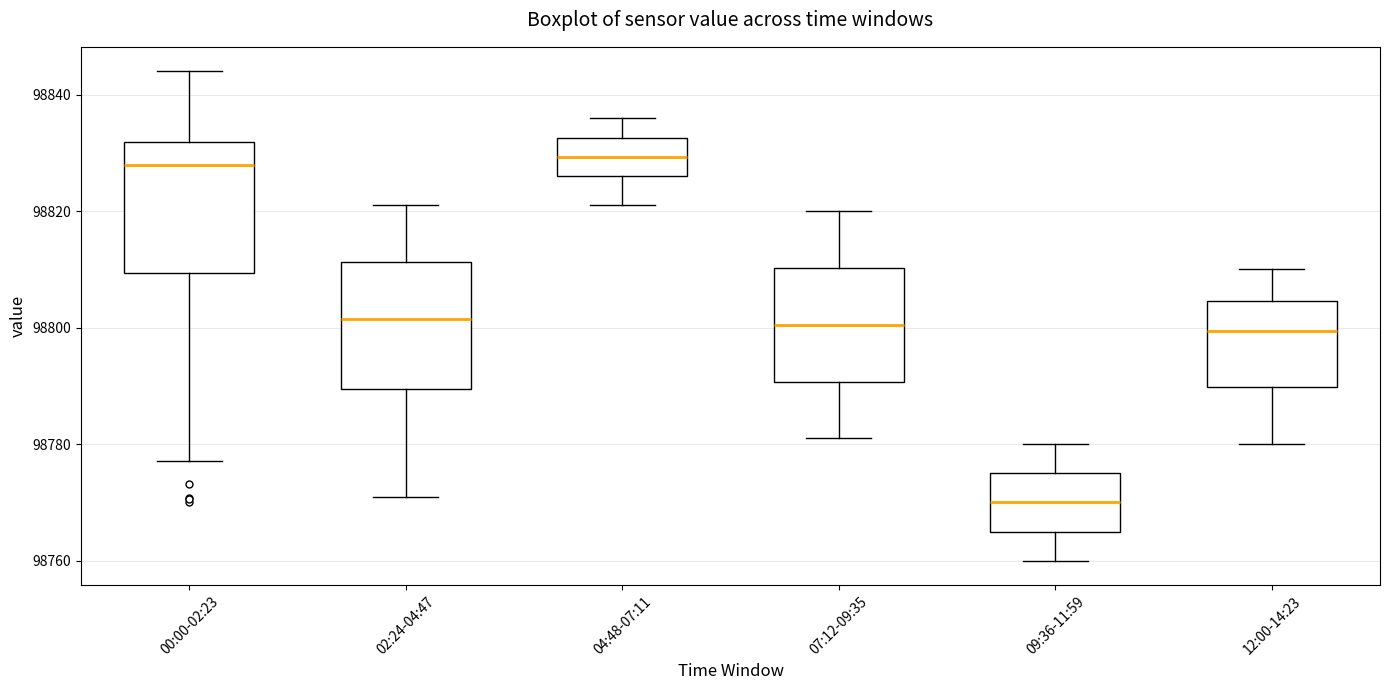

Reading left to right, transcribe this box plot: for each box, give where its median line is, the range the box spans, and where its two whiskers end, as read against the y-axis. The values are not printed on the chart, so give them approximately, as read against the axis.

00:00-02:23: median 98828, box 98810 to 98832, whiskers 98778 to 98844
02:24-04:47: median 98802, box 98790 to 98812, whiskers 98772 to 98822
04:48-07:11: median 98830, box 98826 to 98832, whiskers 98822 to 98836
07:12-09:35: median 98800, box 98790 to 98810, whiskers 98782 to 98820
09:36-11:59: median 98770, box 98766 to 98776, whiskers 98760 to 98780
12:00-14:23: median 98800, box 98790 to 98804, whiskers 98780 to 98810